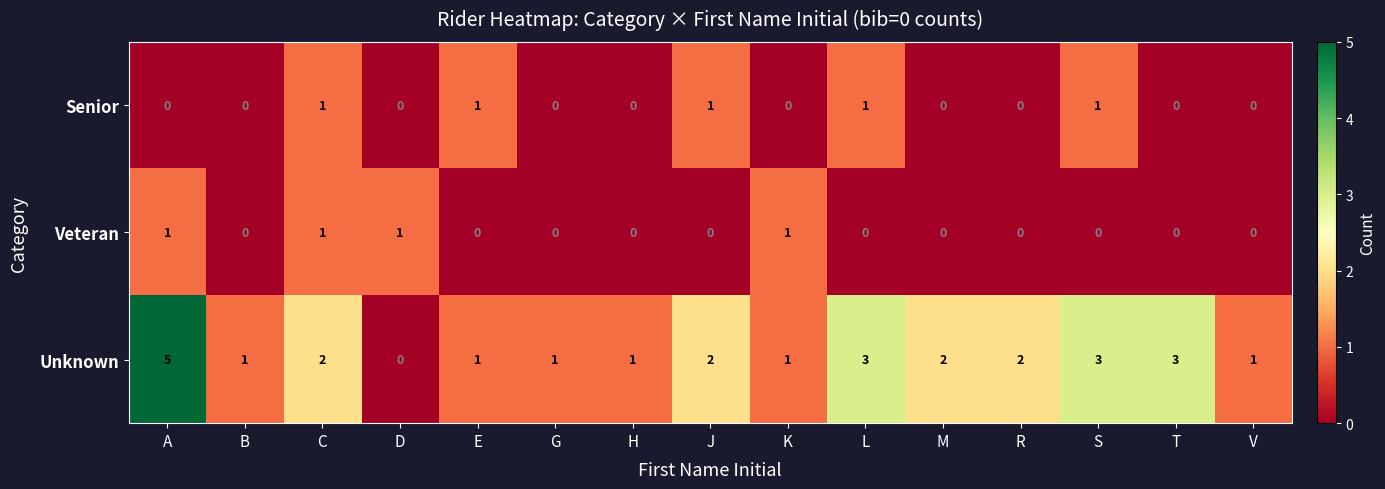

Is it true that Senior equals 0 at G?

True